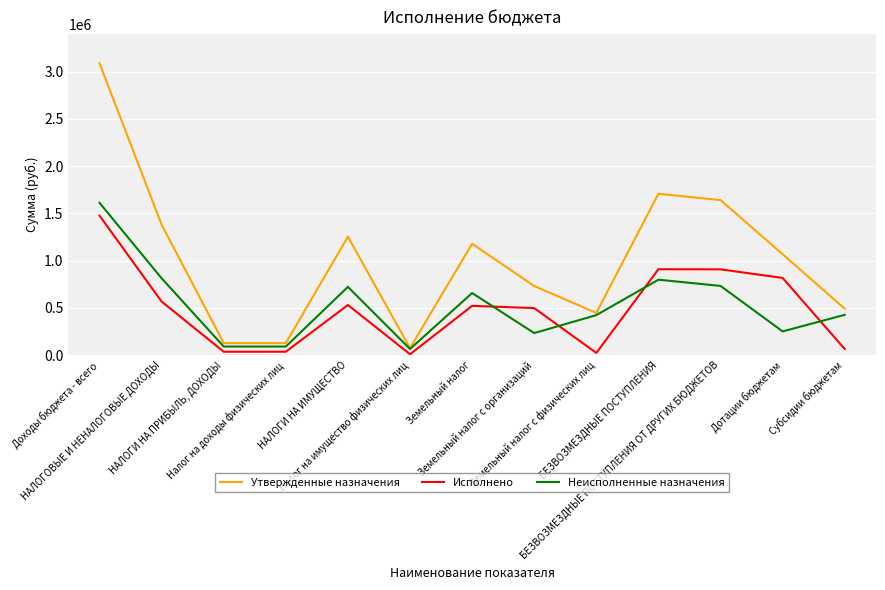

True or false: Исполнено and Утвержденные назначения intersect in this chart.

False